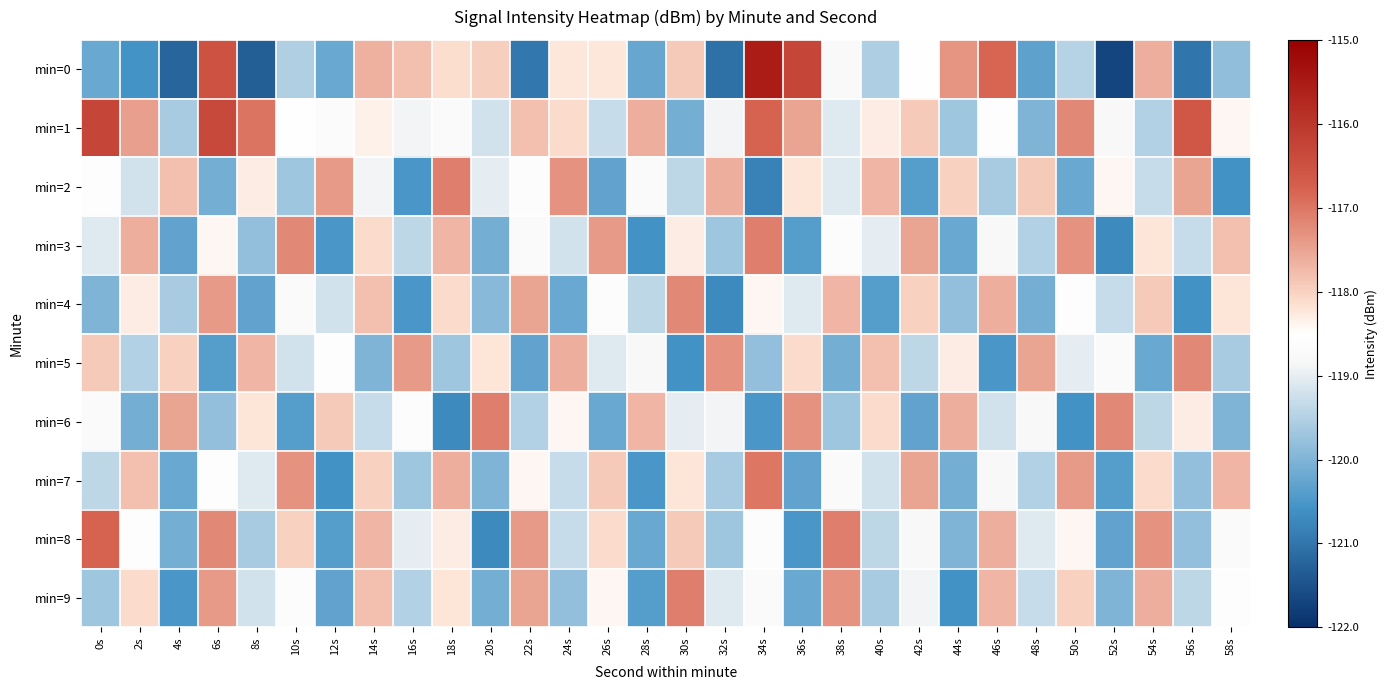

At which category is the sum across all series the highest?

6s